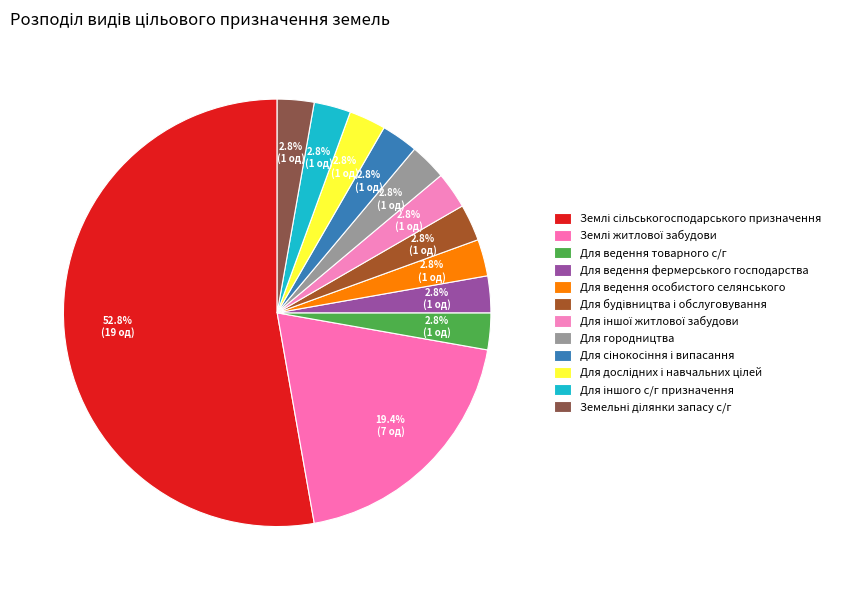

Count the number of slices in the pie.

12